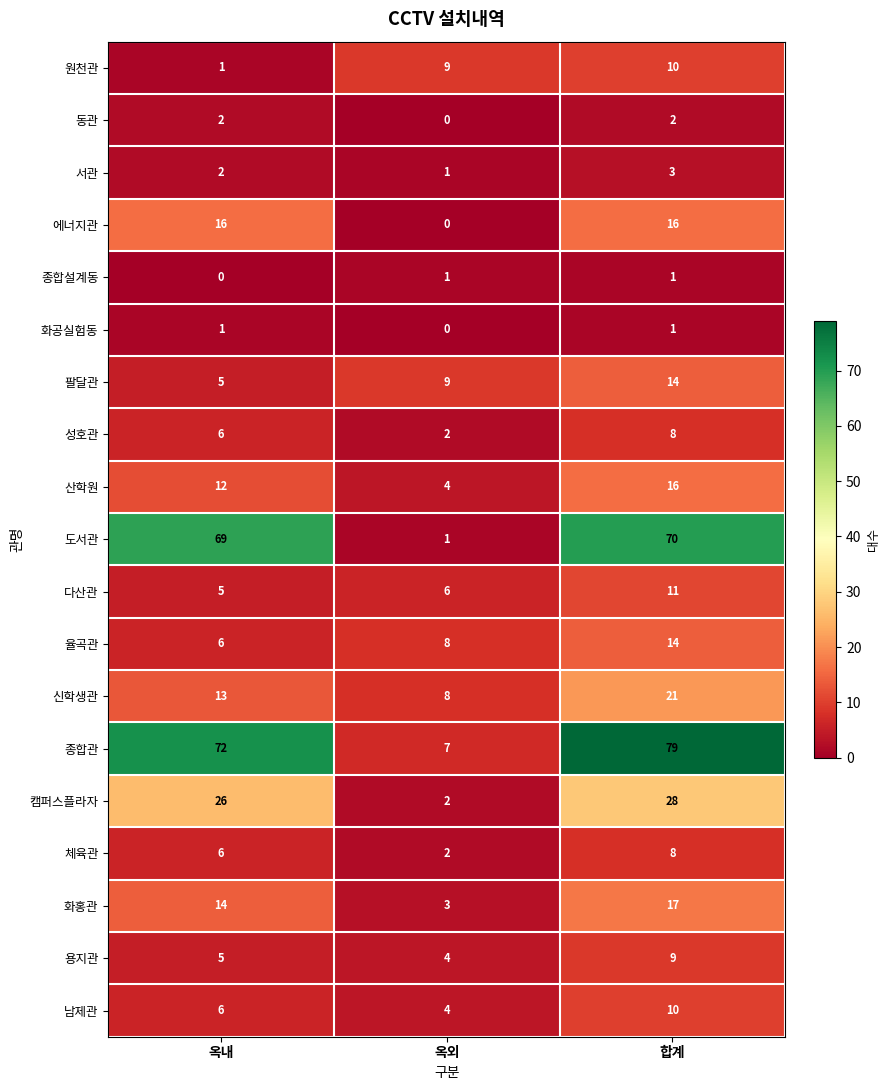

Count the number of categories in the chart.

3